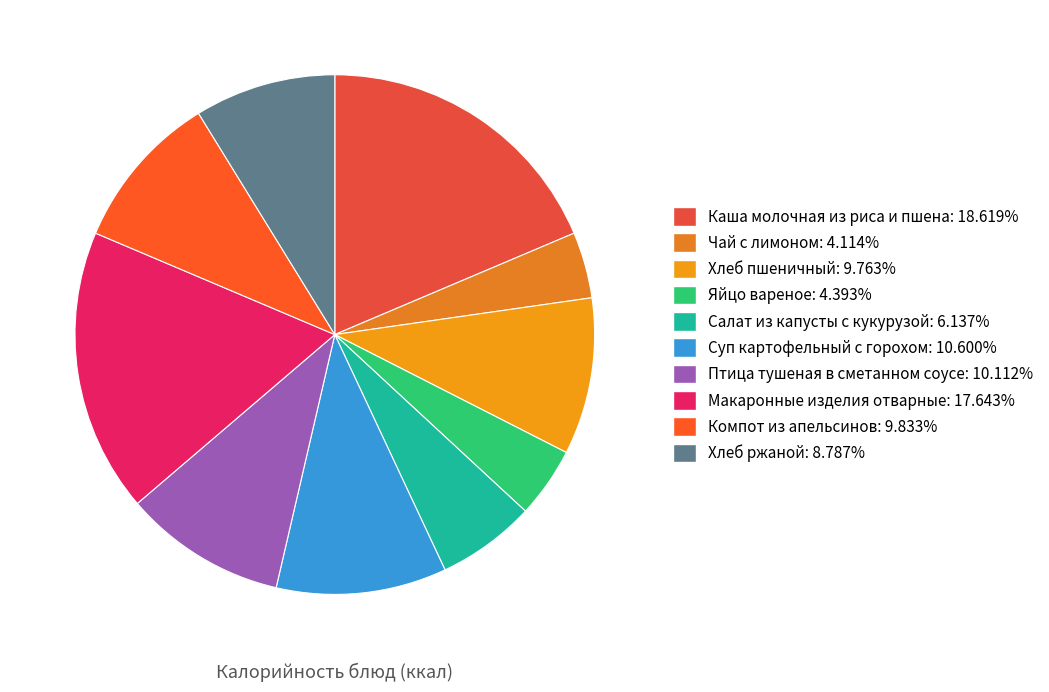

Is there any slice that represents more than half of the pie?

No